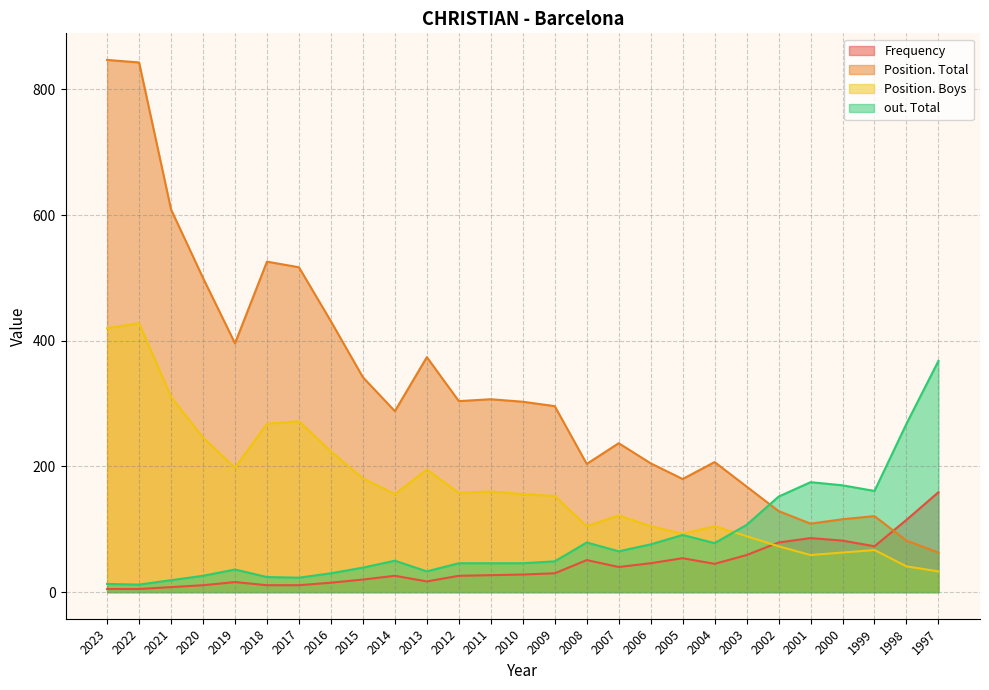

Count the number of data series in this chart.

4